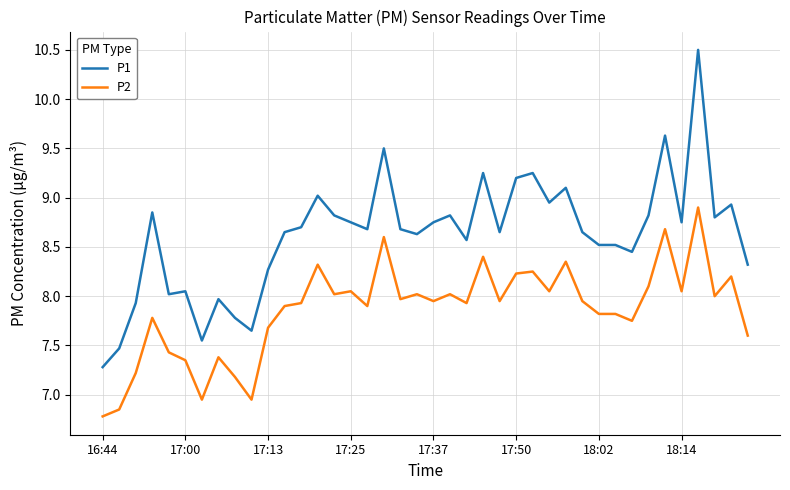

Which series has the largest total across all categories?

P1